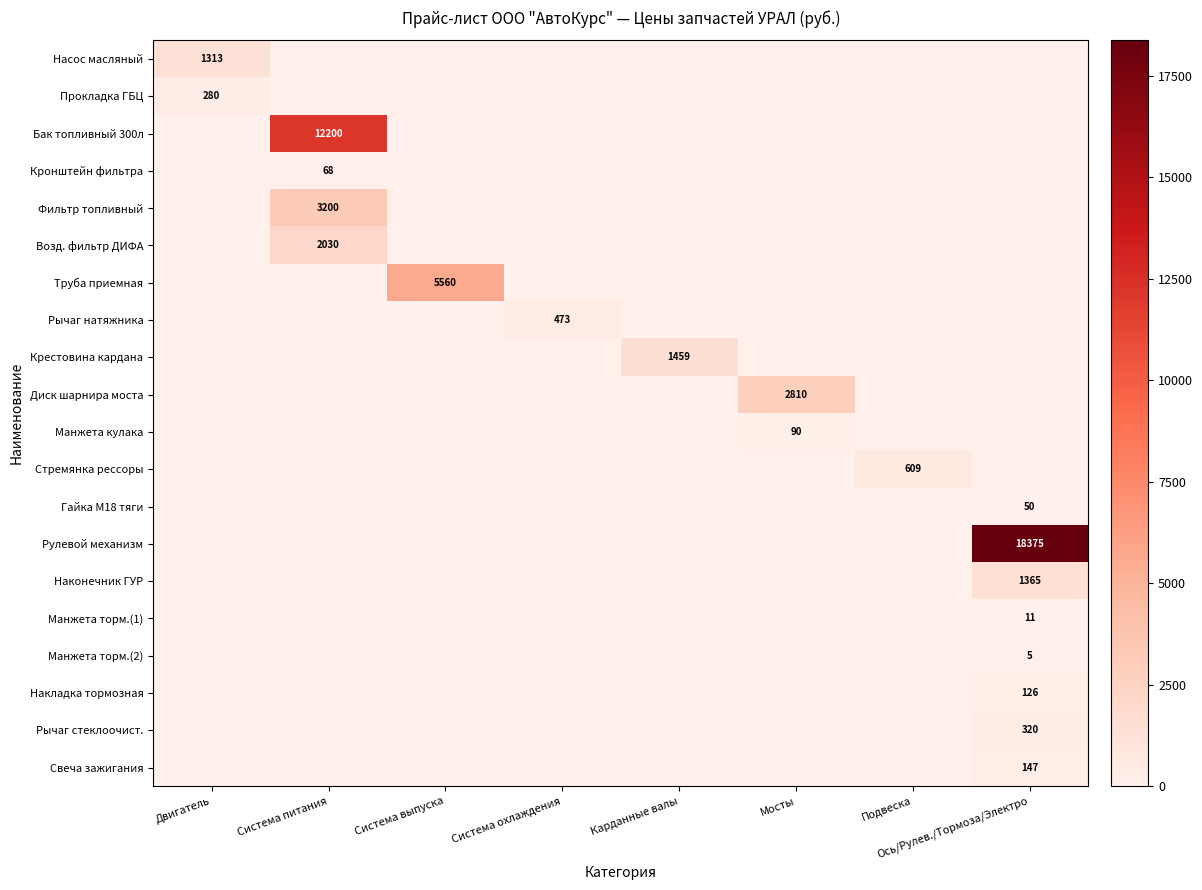

Is the value of Рулевой механизм at Ось/Рулев./Тормоза/Электро greater than the value of Накладка тормозная at Ось/Рулев./Тормоза/Электро?

Yes